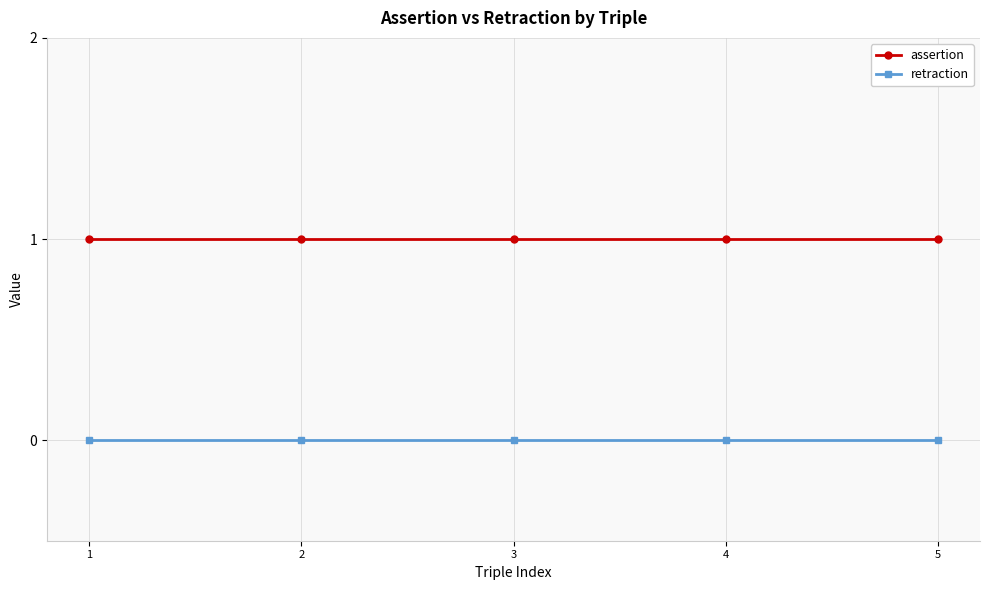

The value of assertion at 5 is 1. True or false?

True